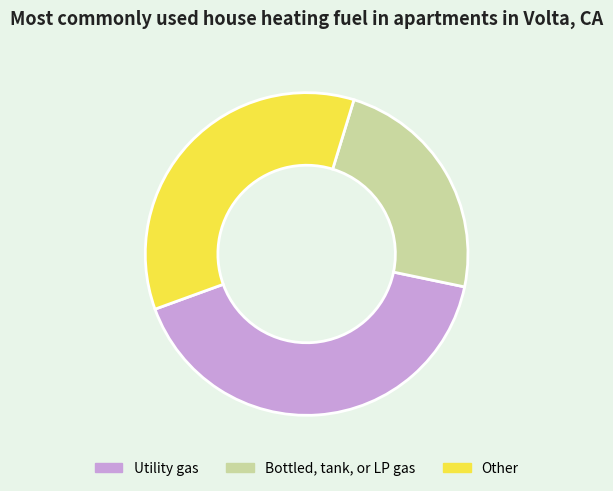

Is it true that Bottled, tank, or LP gas is 24% of the pie?

True